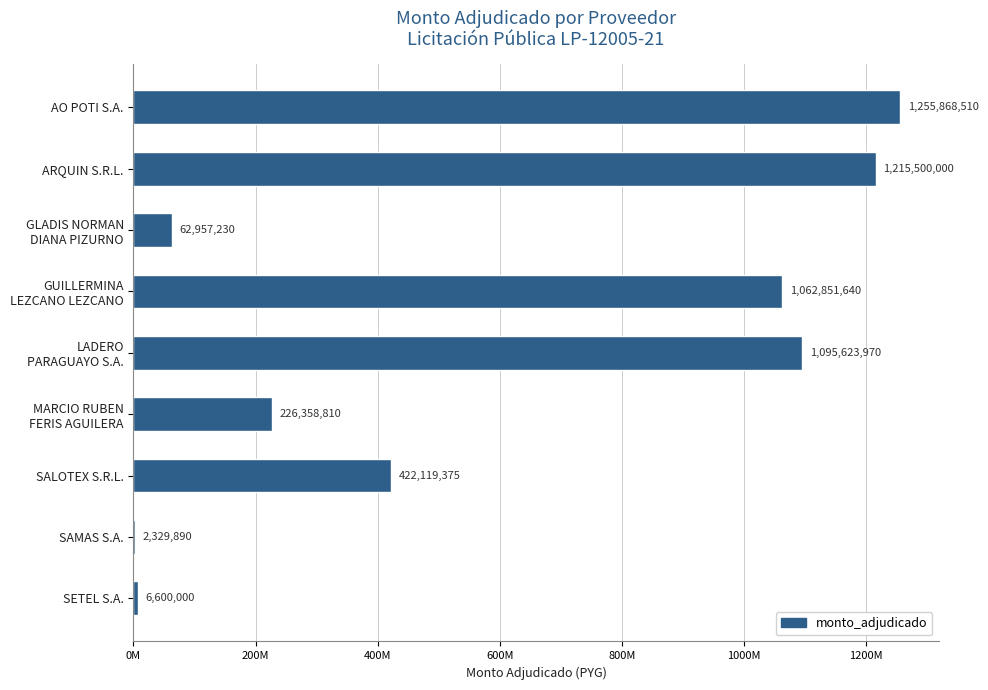

How many bars are there in total?

9